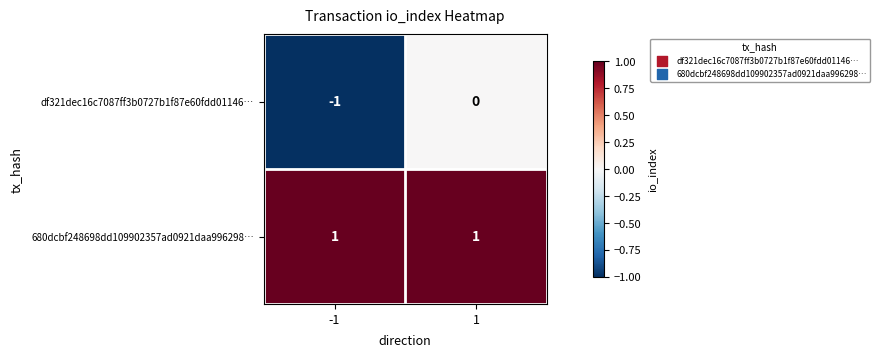

Which series has the largest total across all categories?

680dcbf248698dd109902357ad0921daa996298…